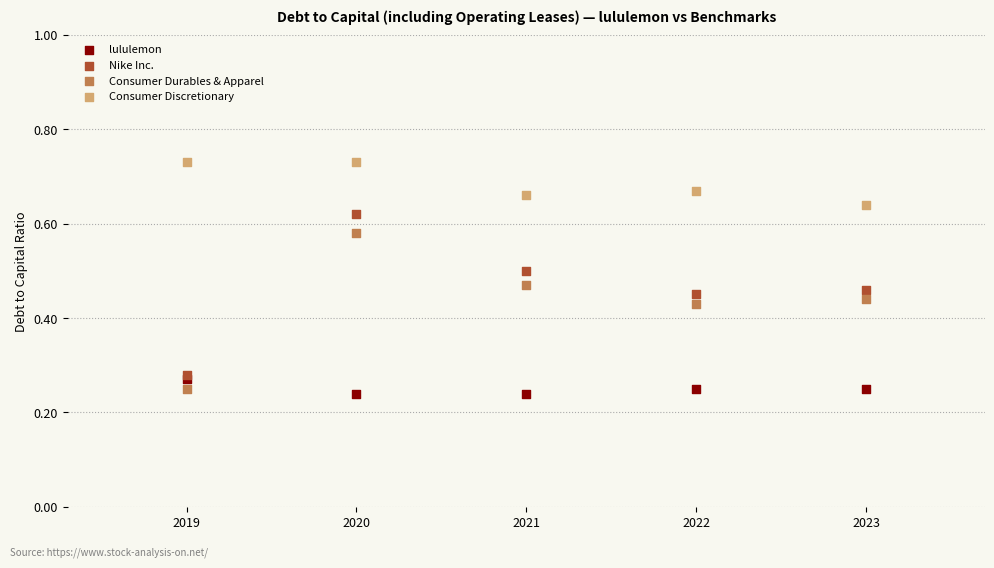

What are all the series names shown in the legend?

lululemon, Nike Inc., Consumer Durables & Apparel, Consumer Discretionary